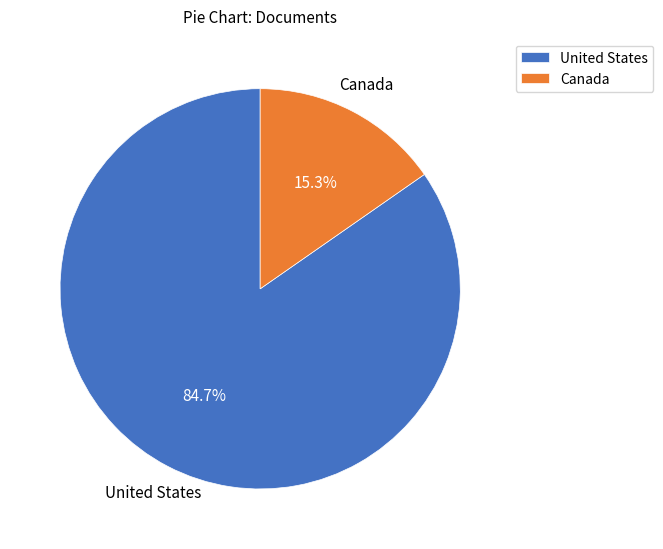

Which has a higher value, United States or Canada?

United States